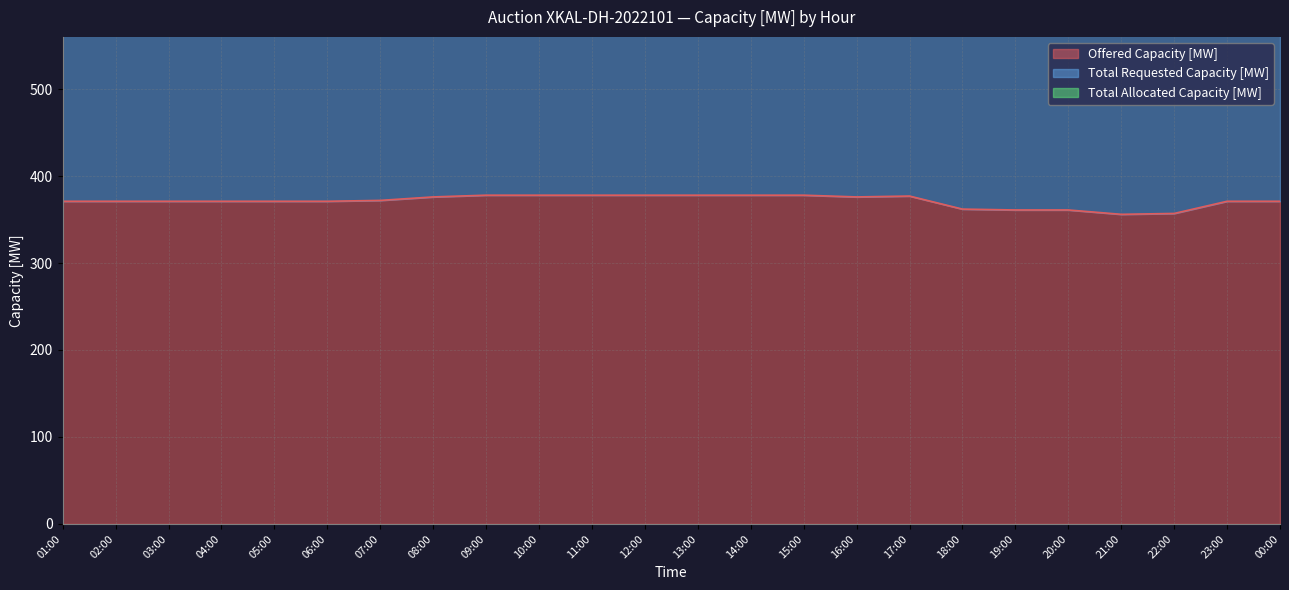

True or false: Offered Capacity [MW] has more than 1 interior local peaks.

False